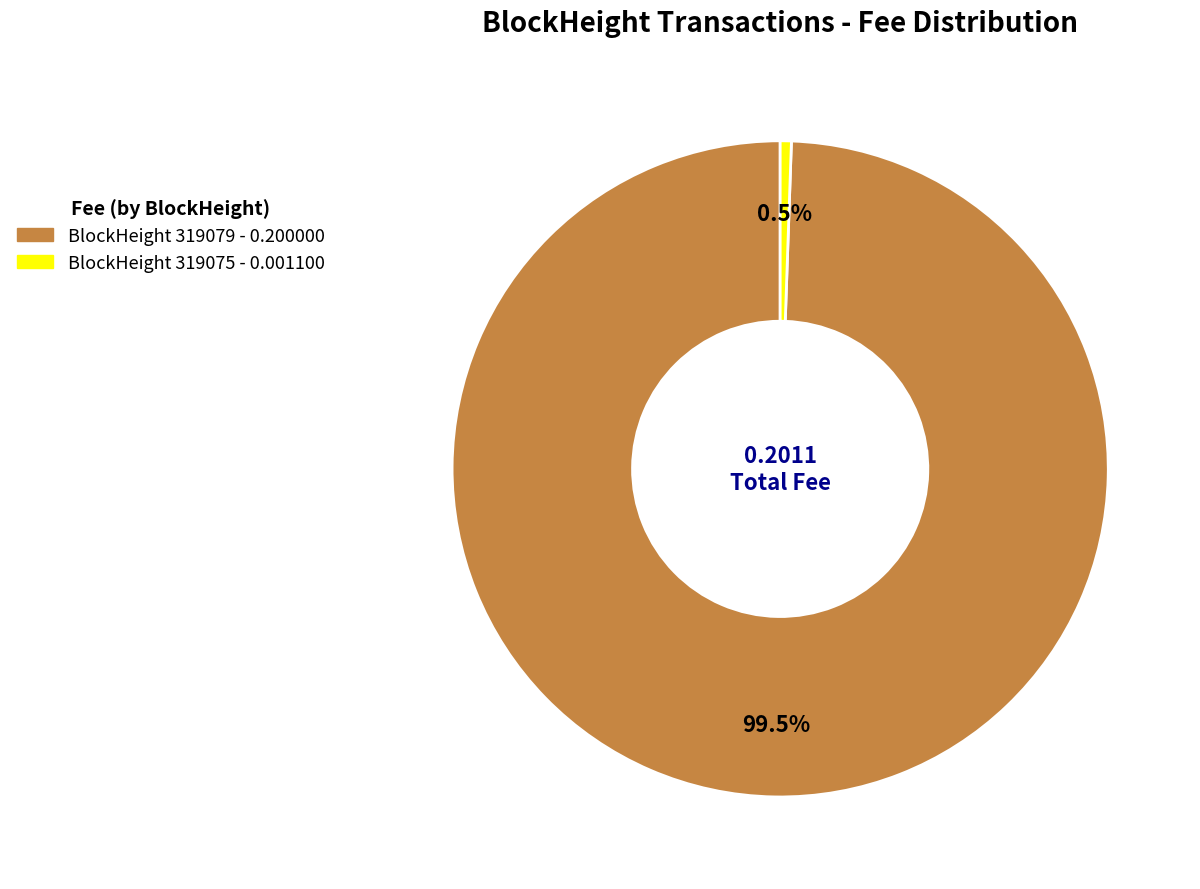

Is the sum of BlockHeight 319075 - 0.001100 and BlockHeight 319079 - 0.200000 greater than half?

Yes